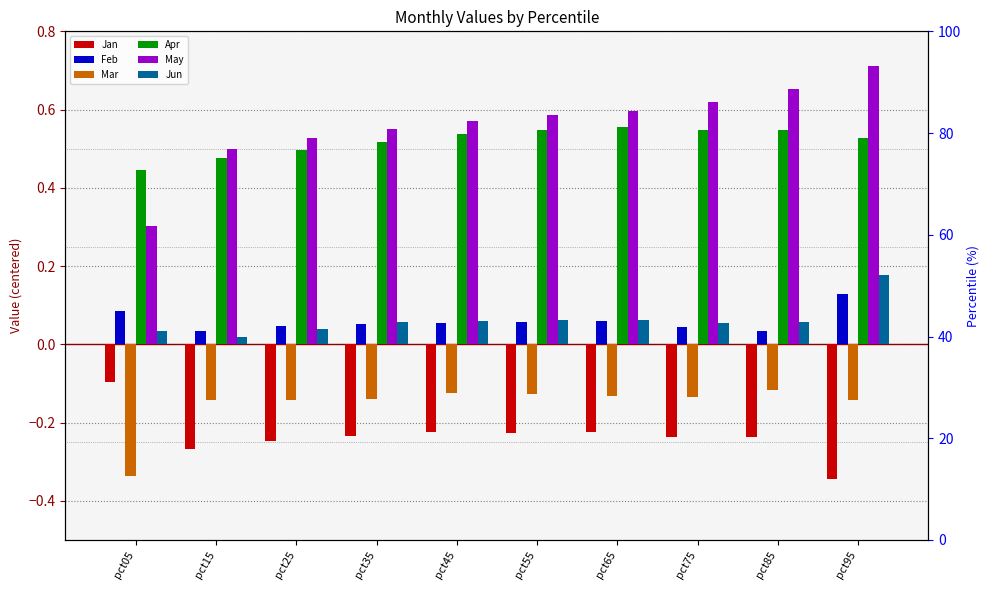

Between pct35 and pct25, which is larger?

pct35